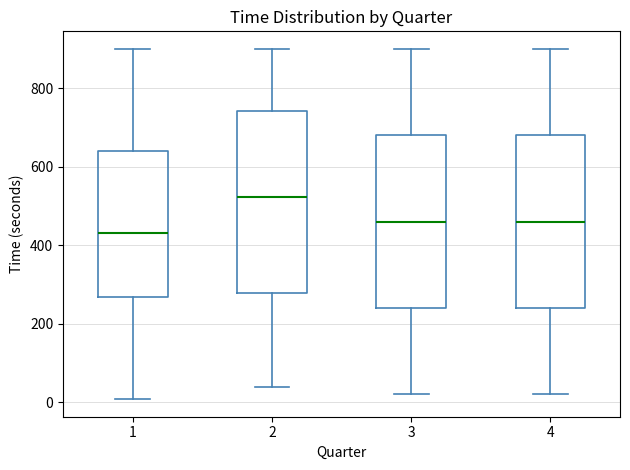

Where is the lower edge of the box at x = 4 on the y-axis? The values are not printed on the chart, so give them approximately, as read against the axis.

240